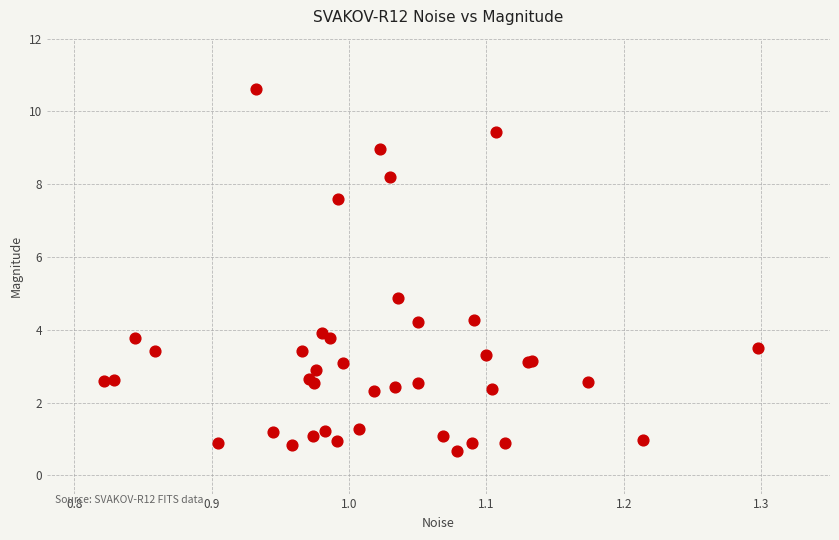

What Y value in the scatter plot is closest to 5?

4.9